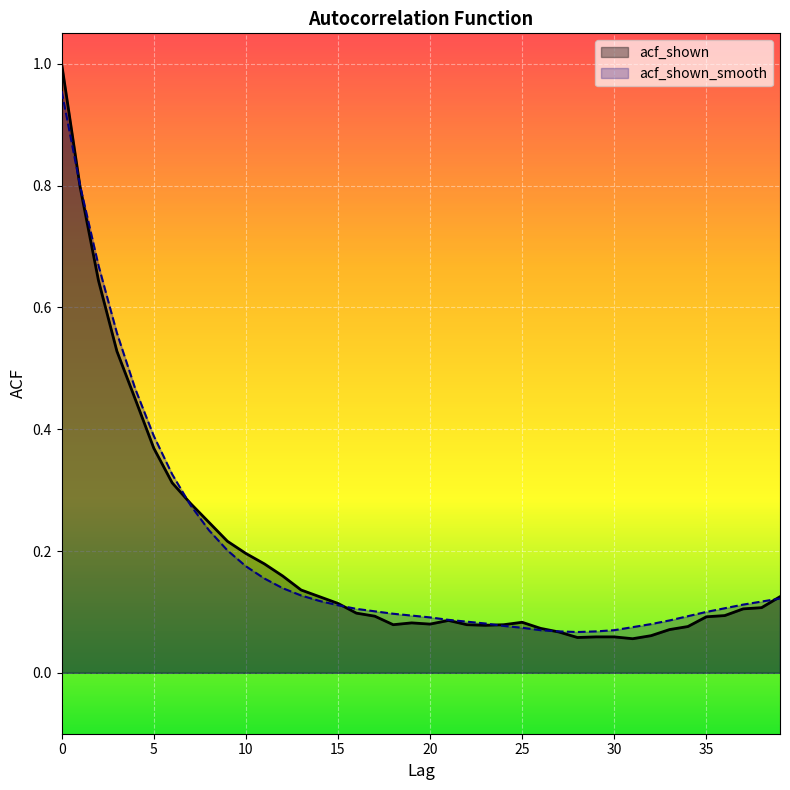

The acf_shown_smooth series shows 0.1 at 39. True or false?

True